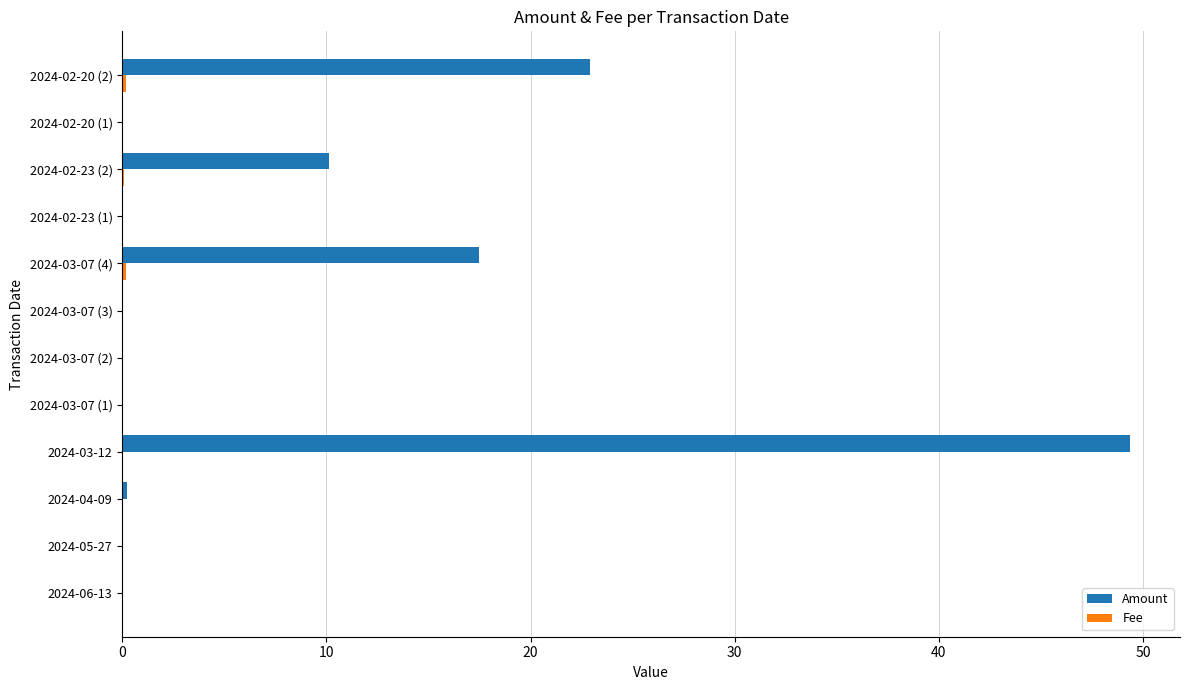

At which category does the chart reach its peak across all series?

2024-03-12